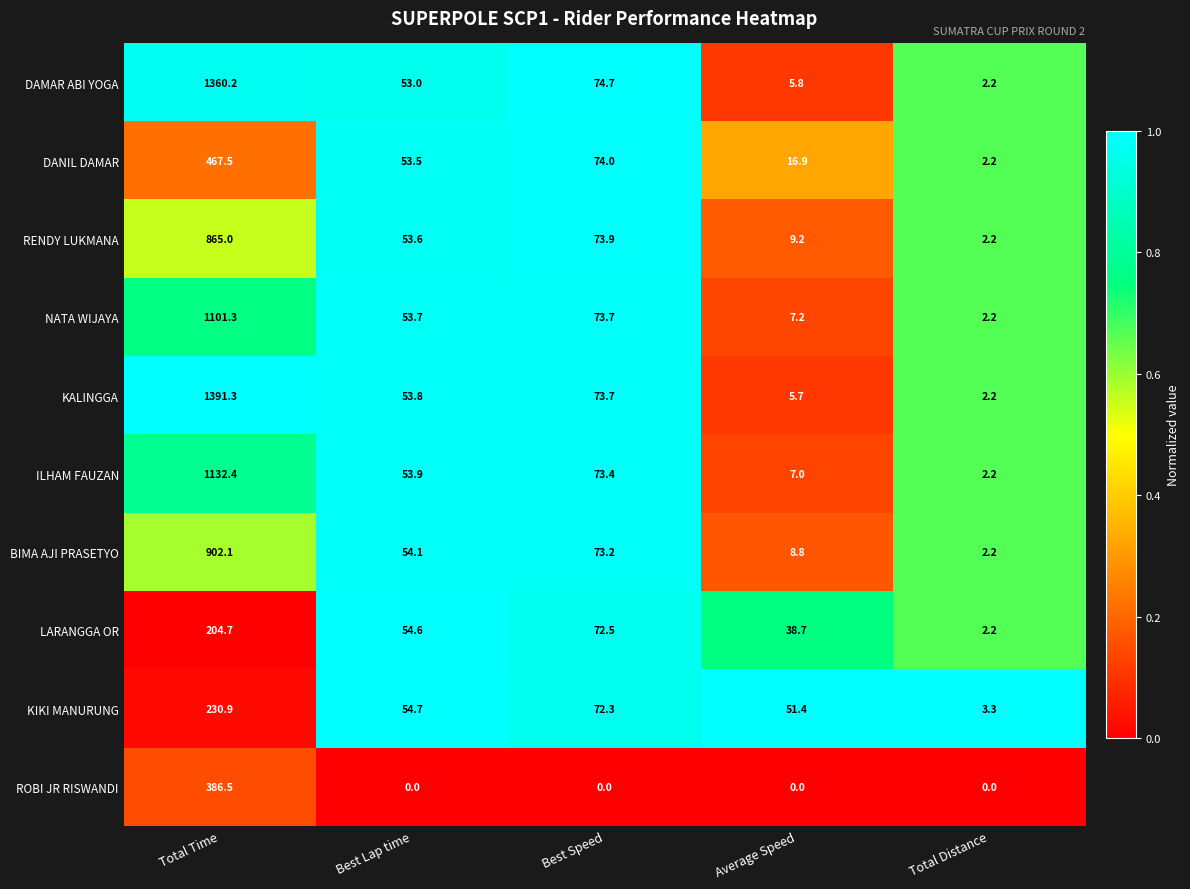

How many data points in NATA WIJAYA are above 53?

3